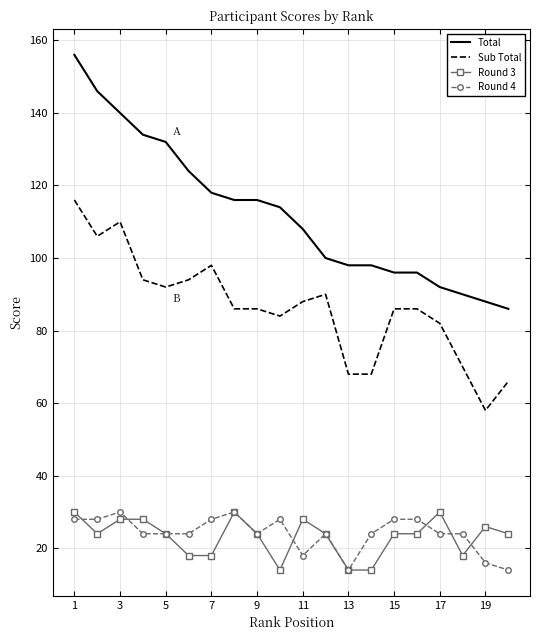

Which series has the largest total across all categories?

Total